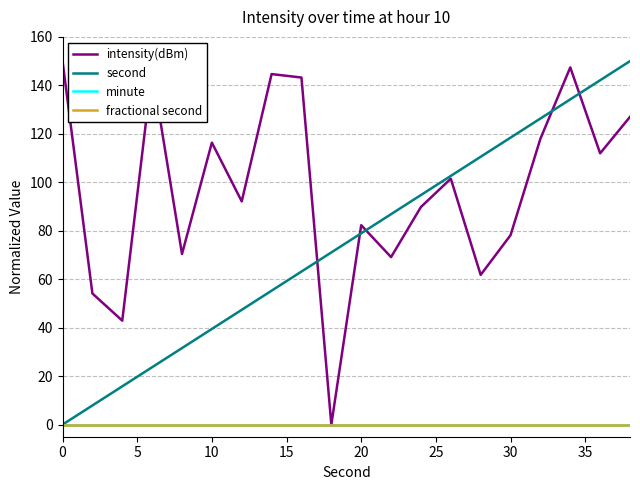

Does the chart have visible grid lines?

Yes